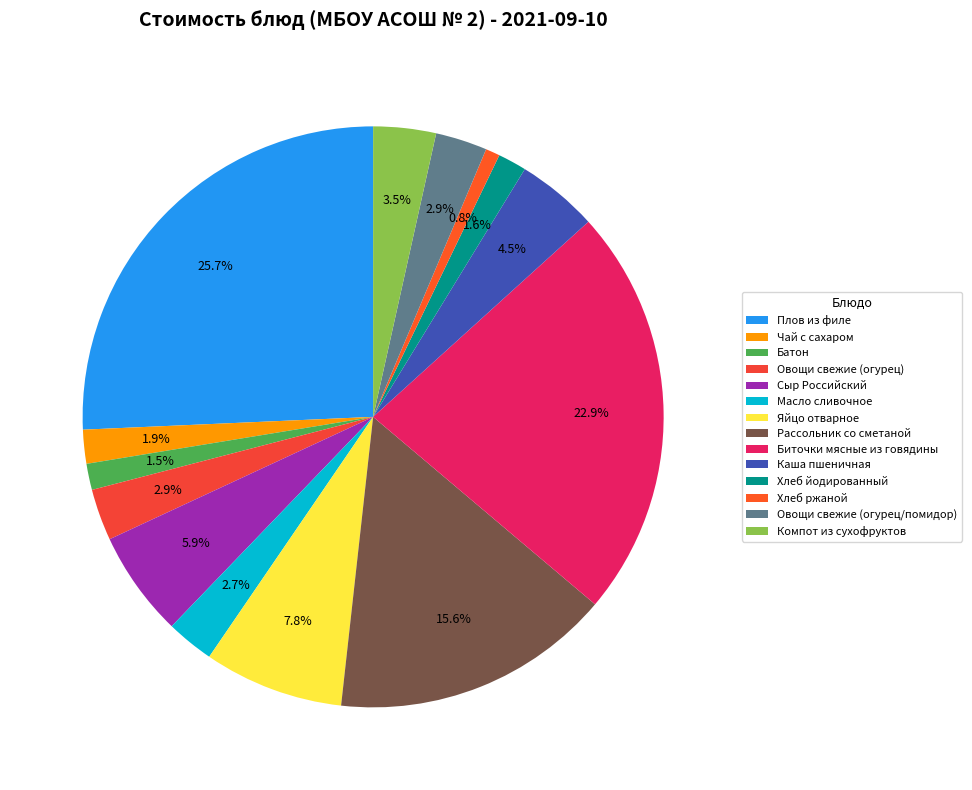

Between Овощи свежие (огурец/помидор) and Хлеб ржаной, which is larger?

Овощи свежие (огурец/помидор)